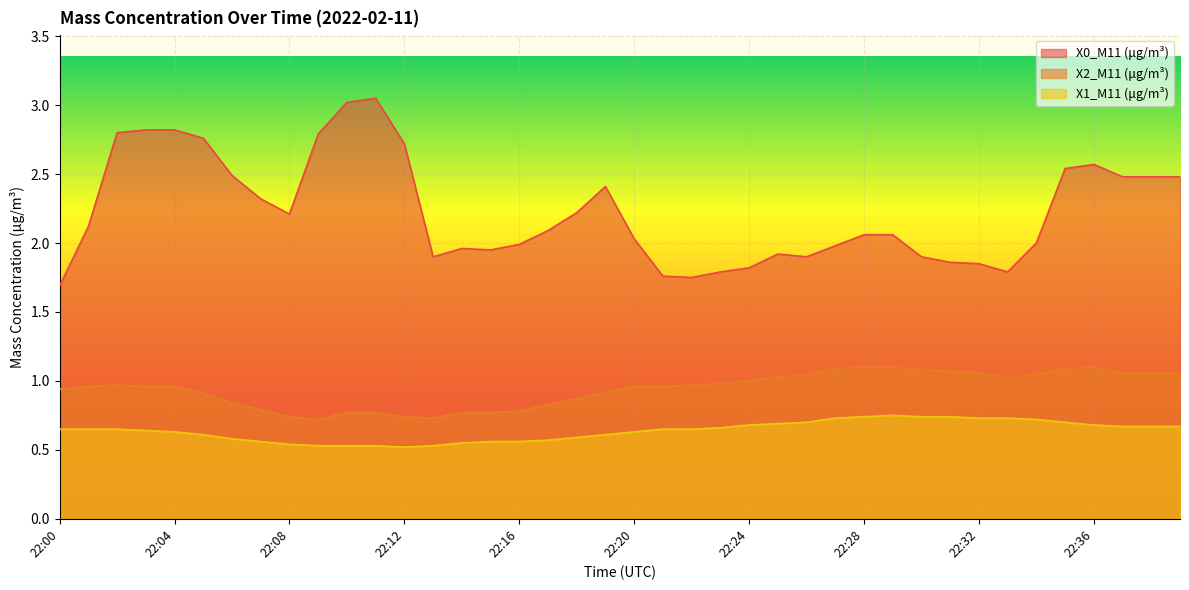

What is the difference between the X0_M11 (μg/m³) values at 22:36 and 22:10?

0.5